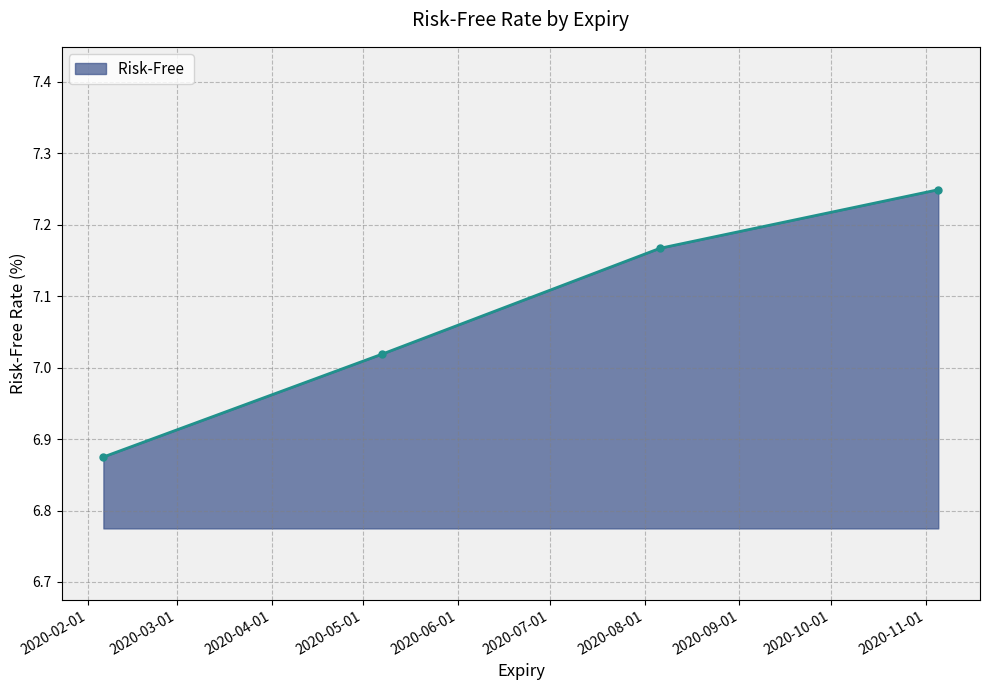

What is the average value?

7.1